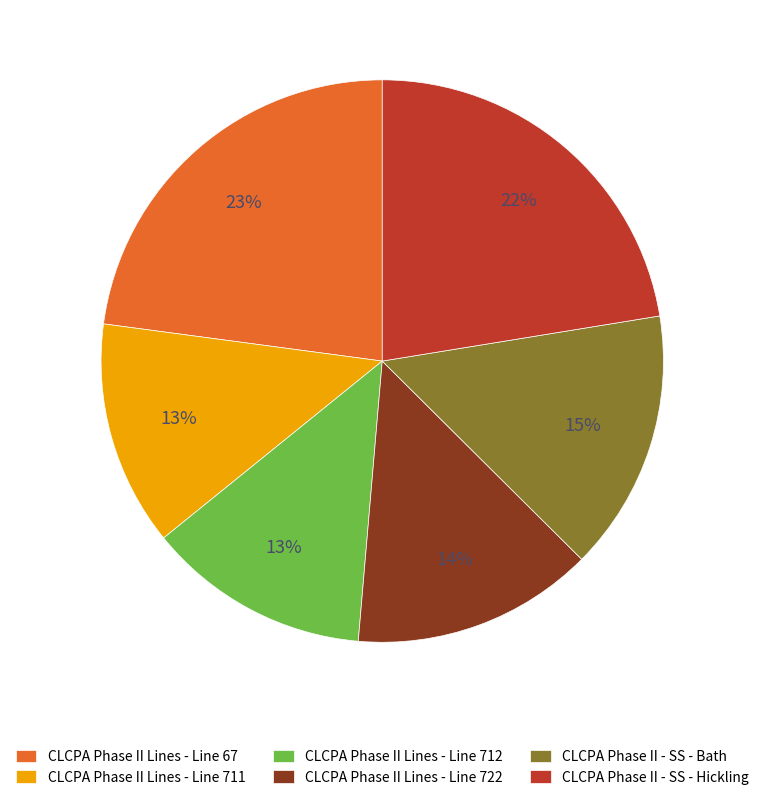

Count the number of slices in the pie.

6